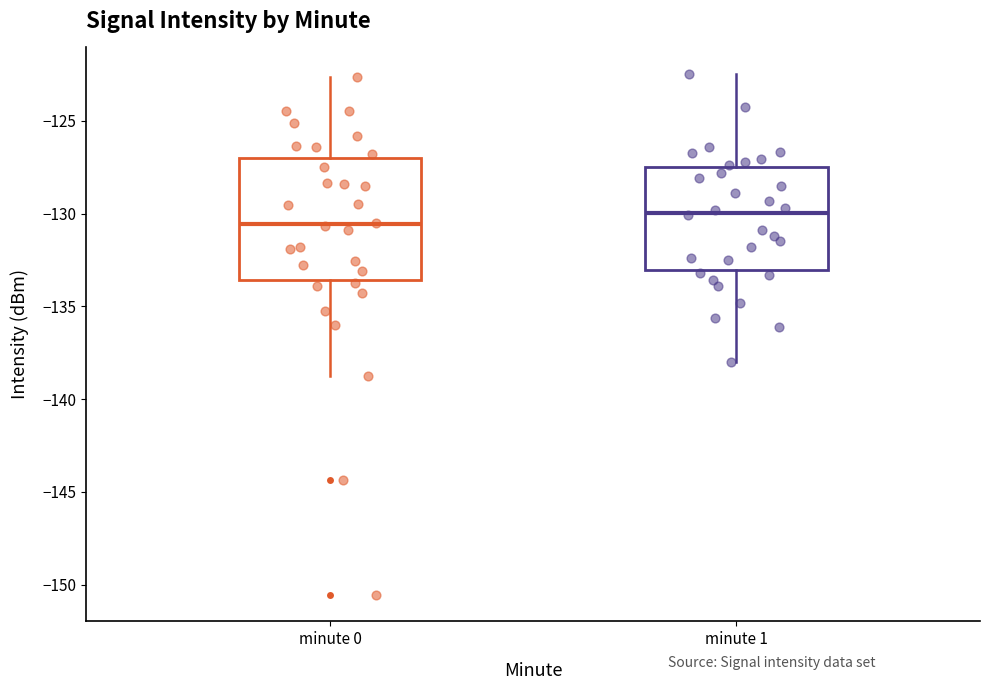

Reading left to right, read every box against the y-axis: the position of its median line, the range the box covers, and the ends of its whiskers. The values are not printed on the chart, so give them approximately, as read against the axis.

minute 0: median -130.5, box -133.5 to -127.0, whiskers -139.0 to -122.5
minute 1: median -130.0, box -133.0 to -127.5, whiskers -138.0 to -122.5